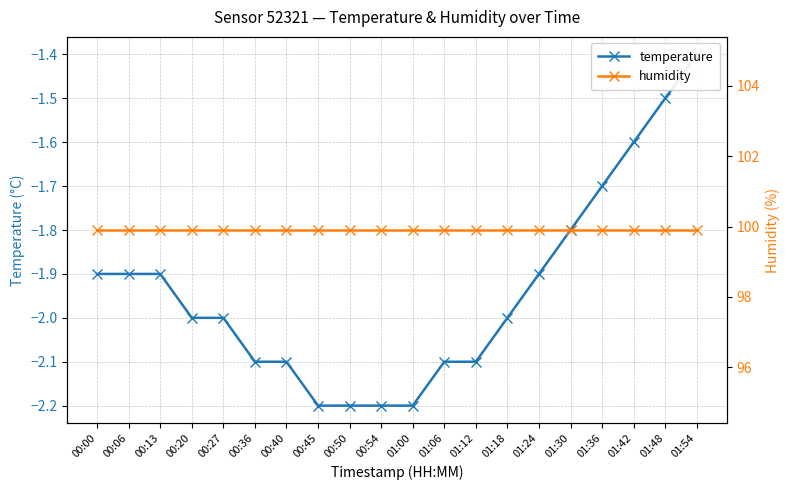

What is the label of the 13th point from the left?

01:12